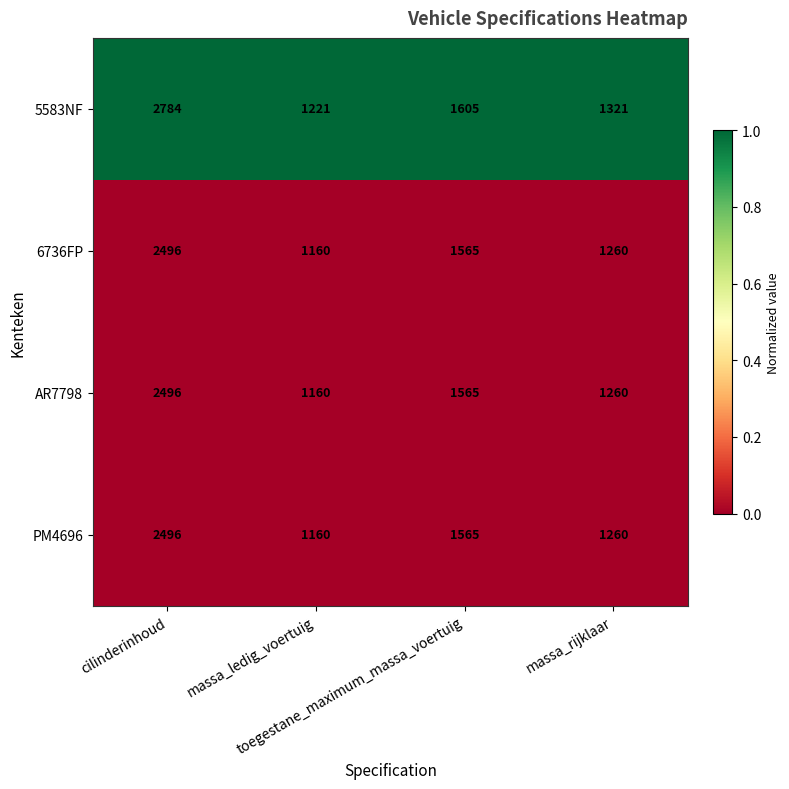

What is the maximum value for AR7798?

2496